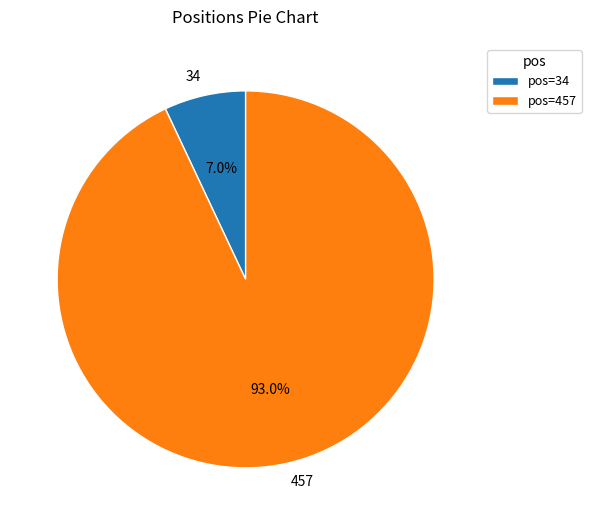

What percentage do 34 and 457 together represent?

100.0%